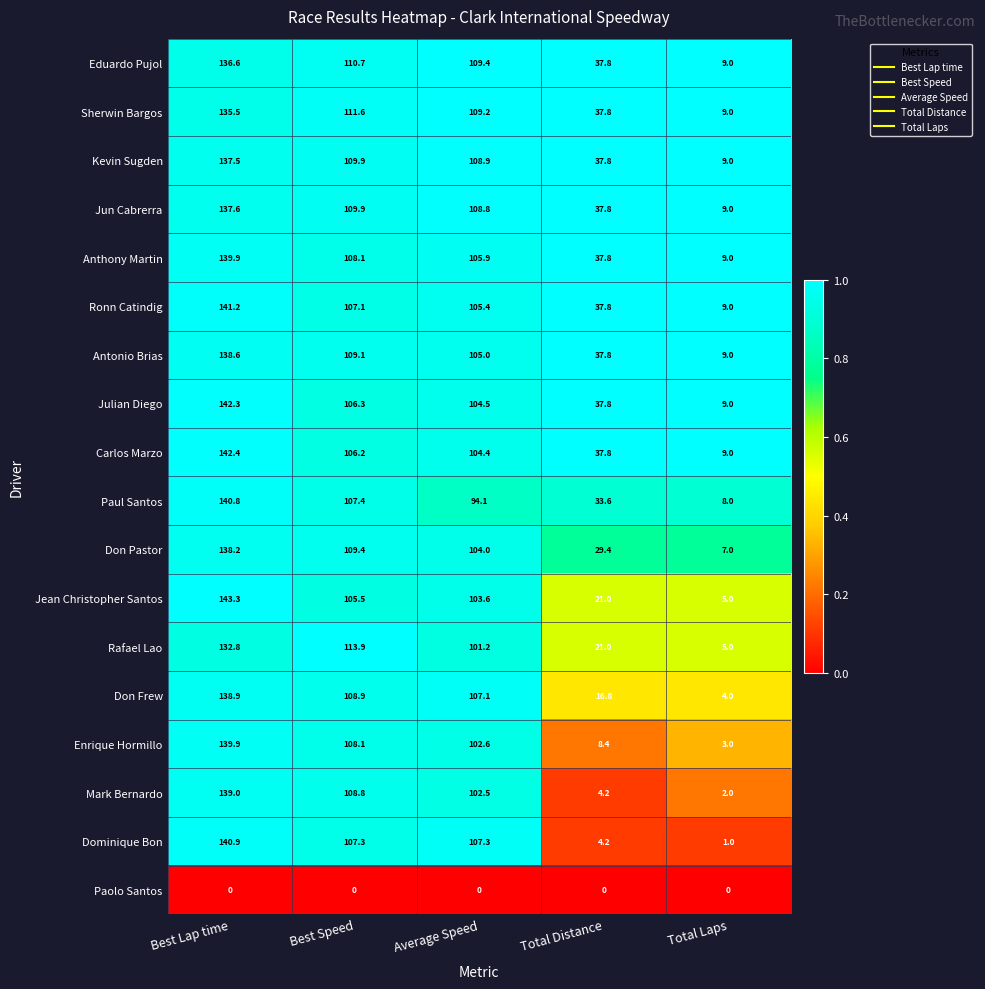

At how many categories does at least one series exceed 0?

5